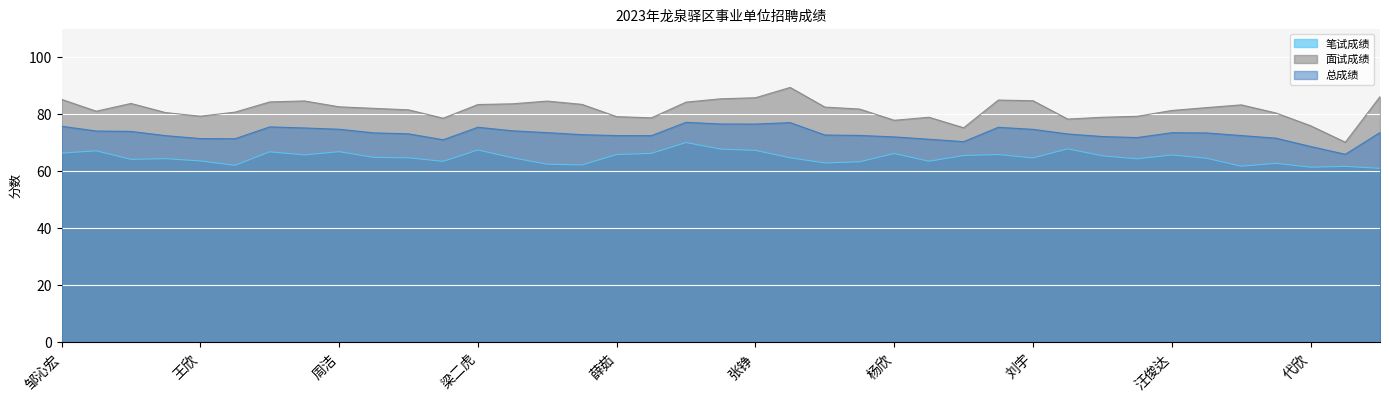

What is the difference between the maximum and second lowest values in the 笔试成绩 series?

8.6